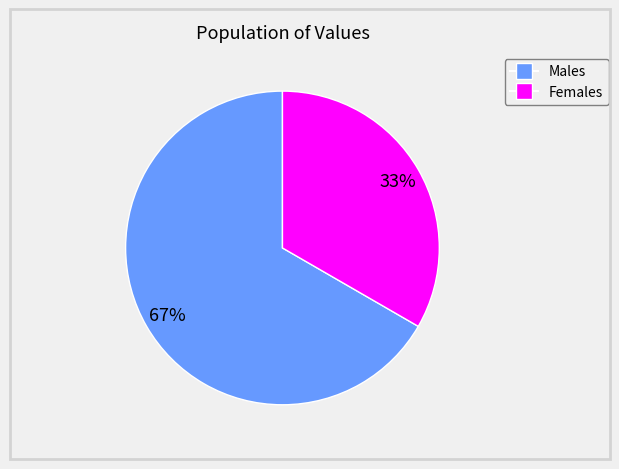

Is there any slice that represents more than half of the pie?

Yes